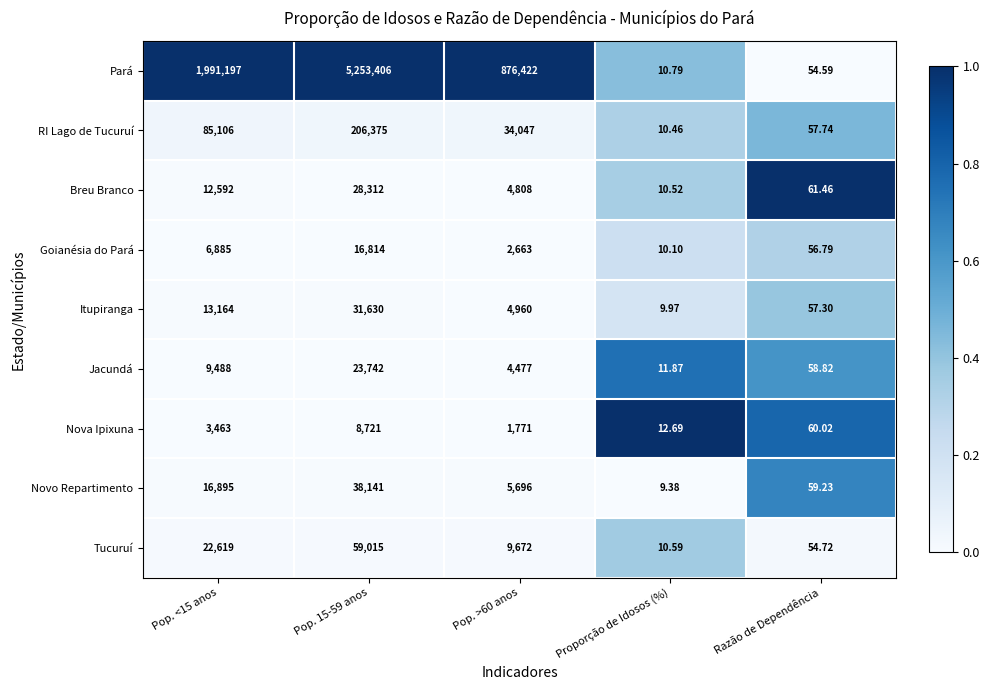

At Pop. 15-59 anos, list the series in order from largest to smallest.

Pará, RI Lago de Tucuruí, Tucuruí, Novo Repartimento, Itupiranga, Breu Branco, Jacundá, Goianésia do Pará, Nova Ipixuna